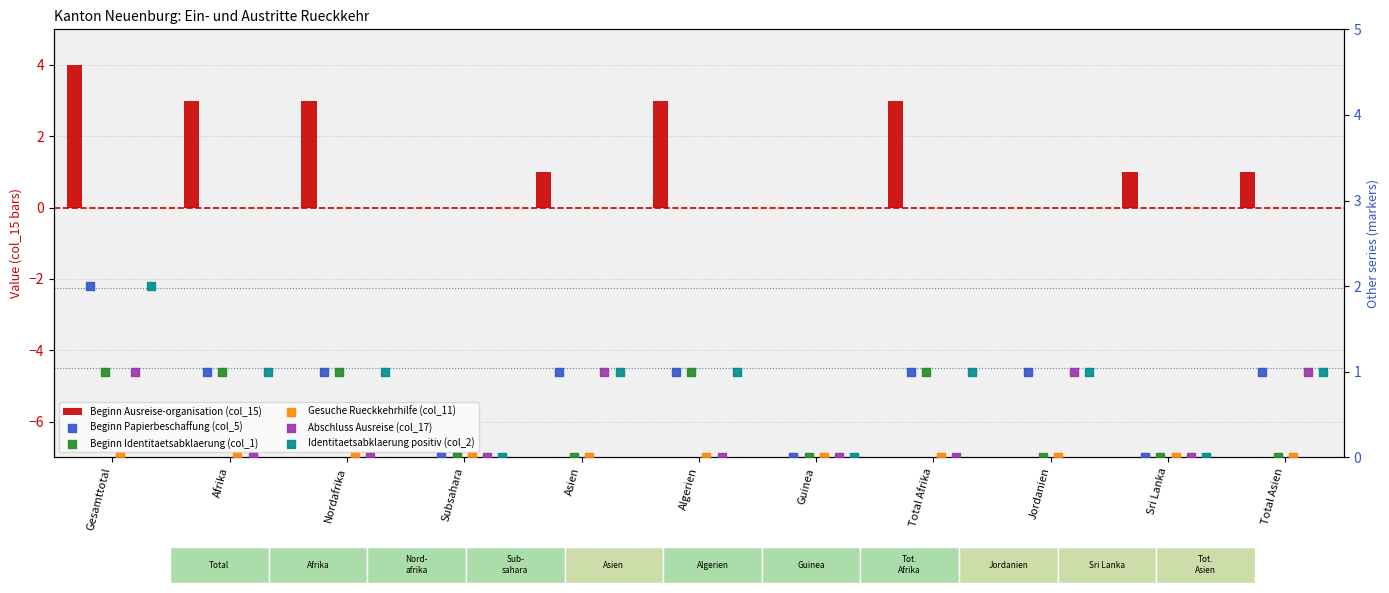

At how many categories does at least one series exceed 2?

5